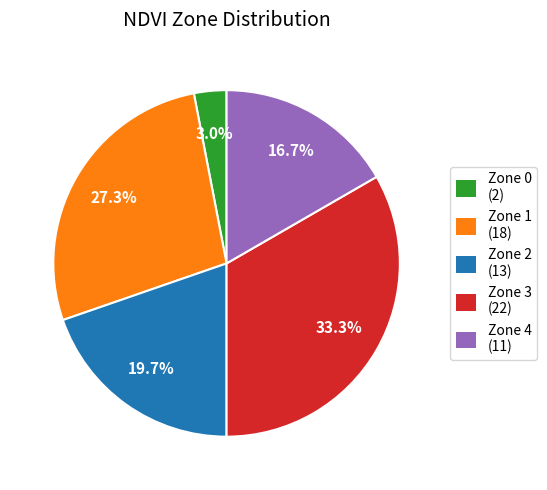

True or false: Zone 1 accounts for 38% of the total.

False